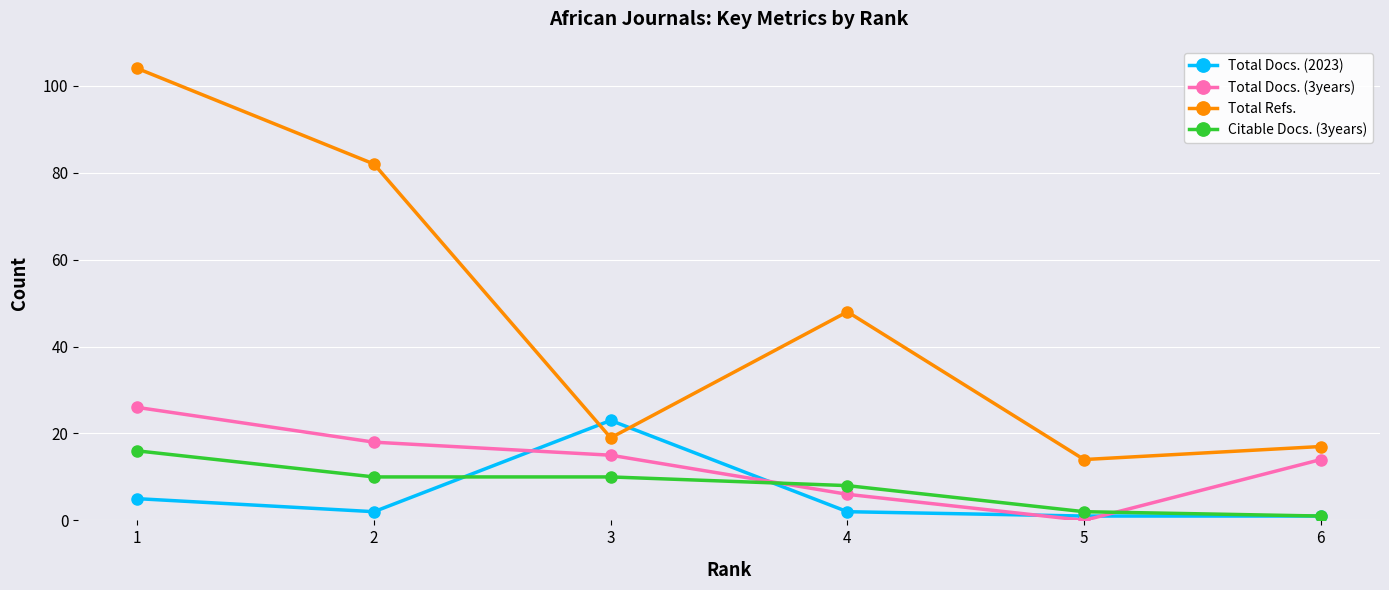

Is the value of Total Docs. (2023) at 3 greater than the value of Total Docs. (3years) at 3?

Yes